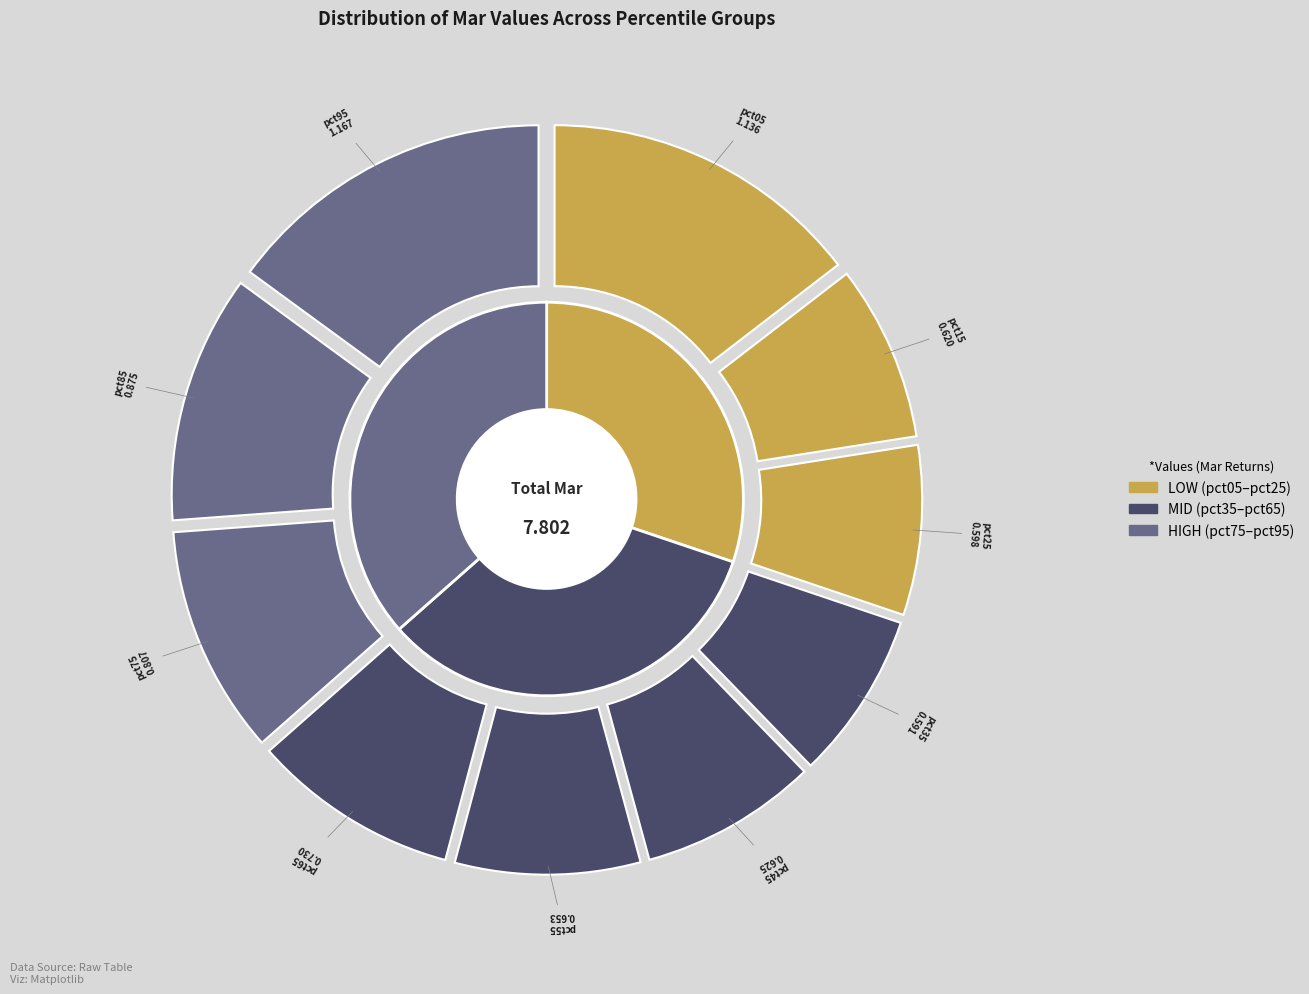

True or false: pct45 accounts for 16% of the total.

False